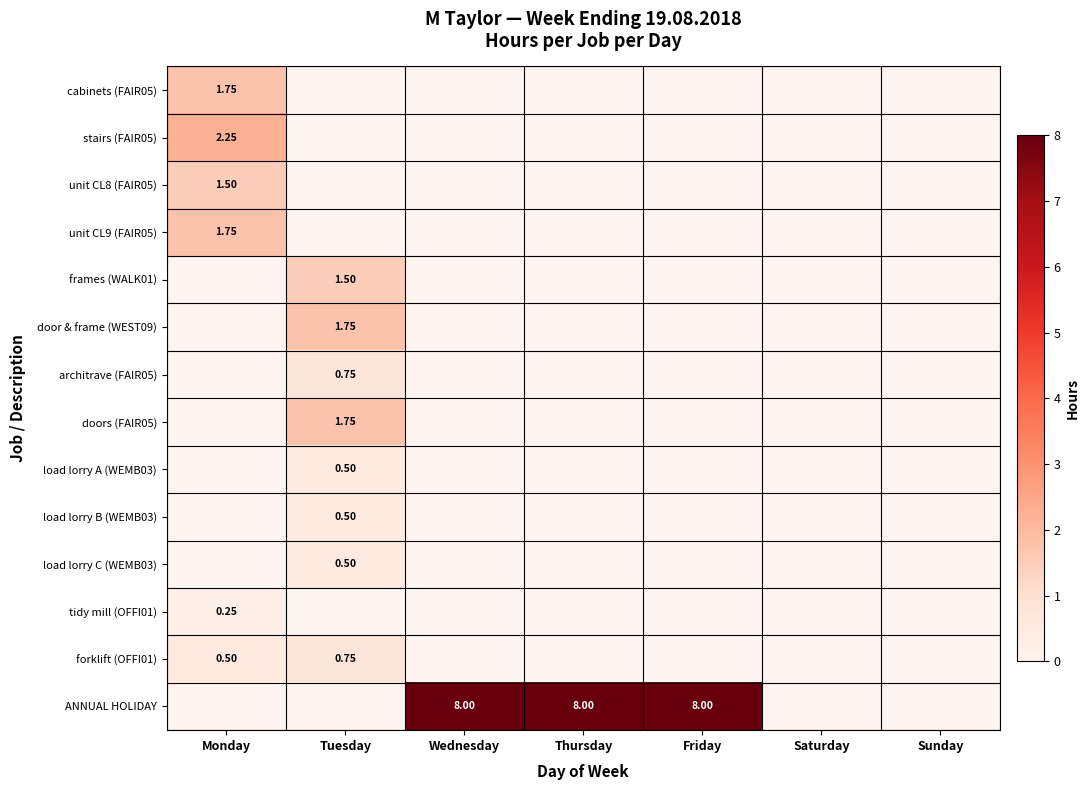

What is the difference between the cabinets (FAIR05) values at Monday and Tuesday?

1.8